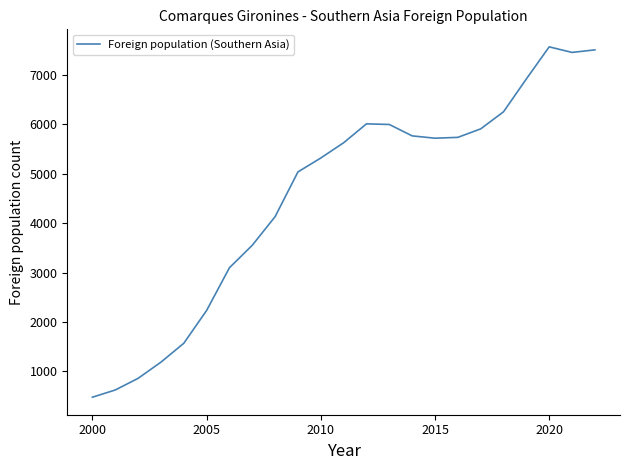

What is the difference between the maximum and minimum values?

7099